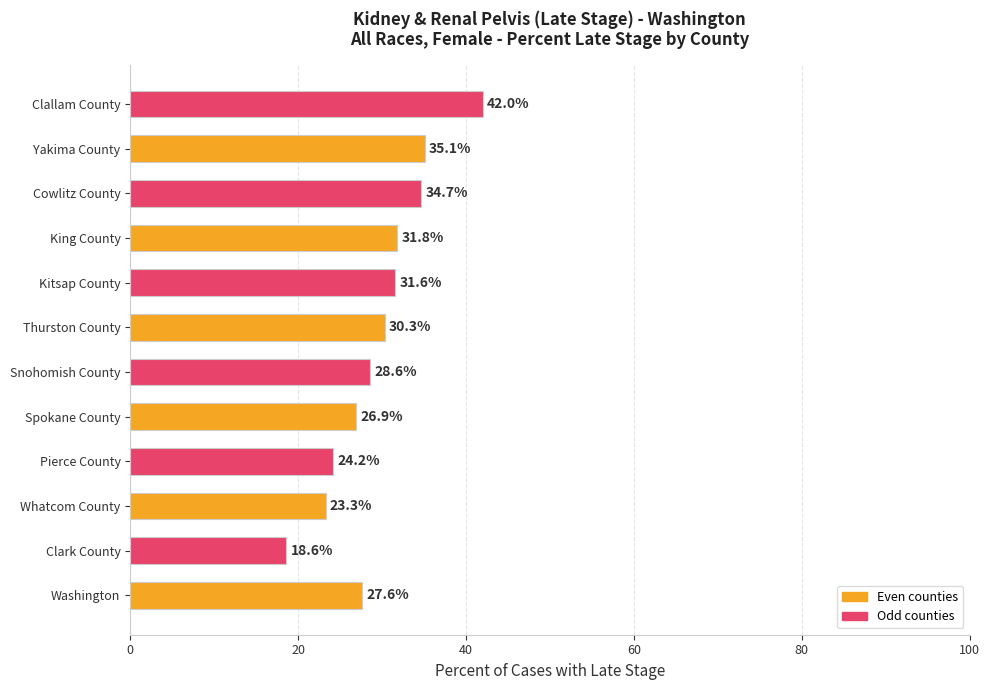

What value does the data have at King County?

31.8